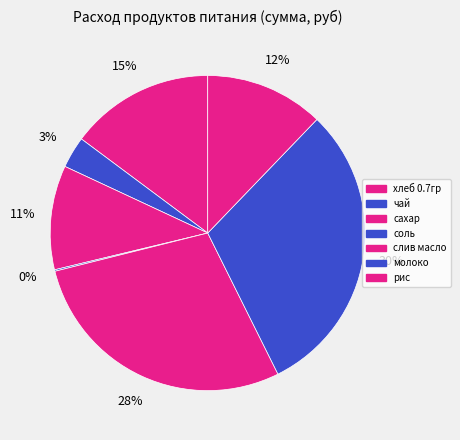

To the nearest percent, what is the average slice percentage?

14%